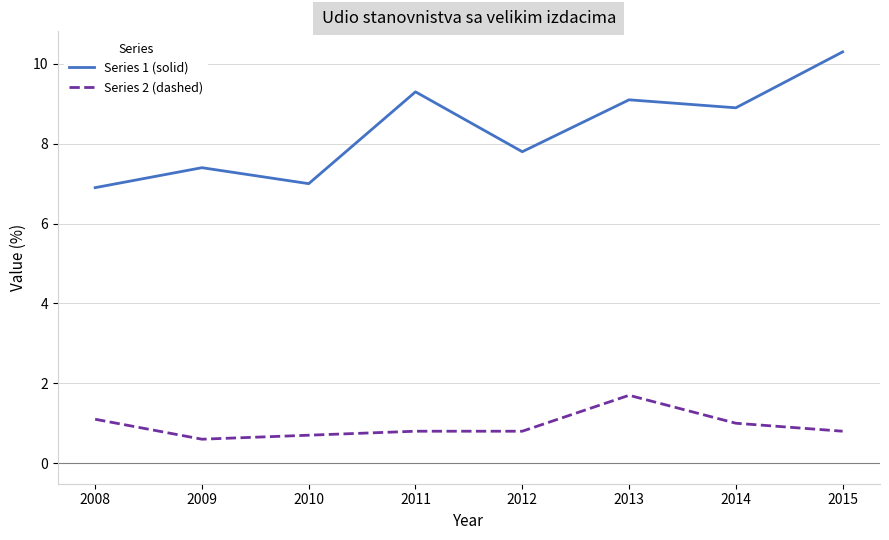

Reading left to right, transcribe all the data shown in this chart.

Series 1 (solid): 2008=6.9	2009=7.4	2010=7.0	2011=9.3	2012=7.8	2013=9.1	2014=8.9	2015=10.3
Series 2 (dashed): 2008=1.1	2009=0.6	2010=0.7	2011=0.8	2012=0.8	2013=1.7	2014=1.0	2015=0.8